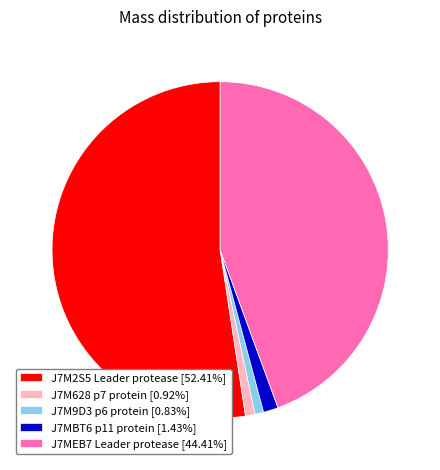

What is the ratio of the value at J7MEB7 Leader protease [44.41%] to the value at J7M9D3 p6 protein [0.83%]?

53.6